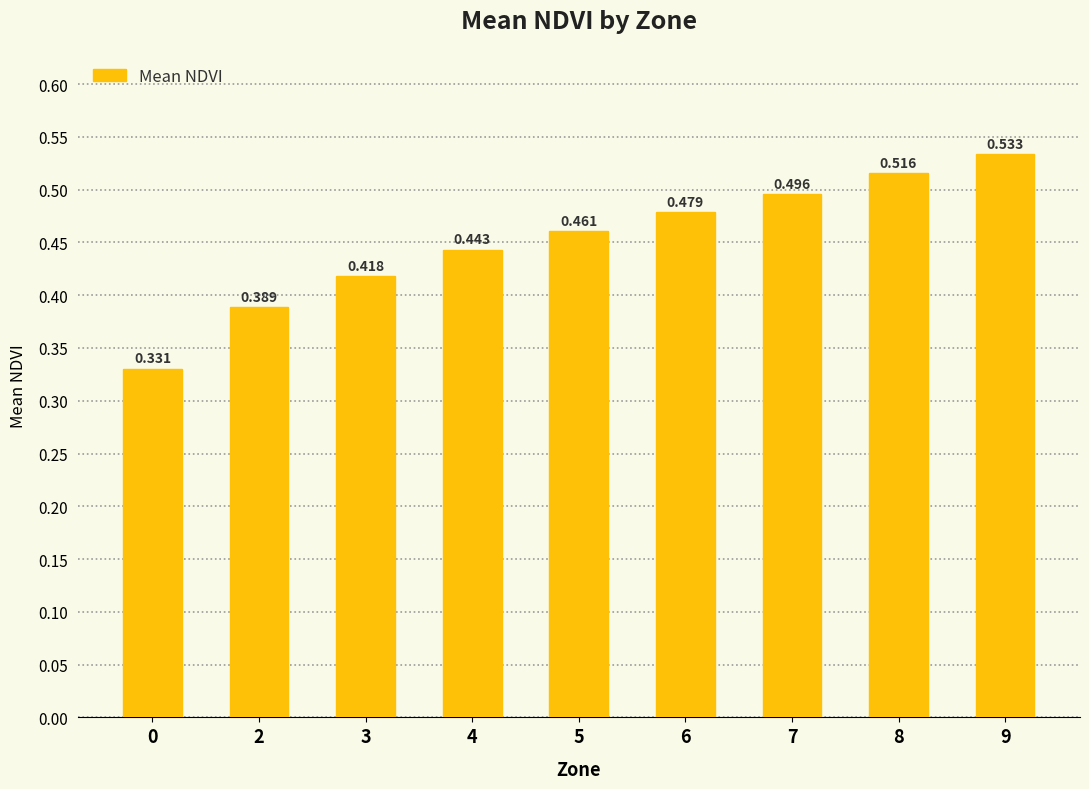

At which category does the chart reach its peak across all series?

9